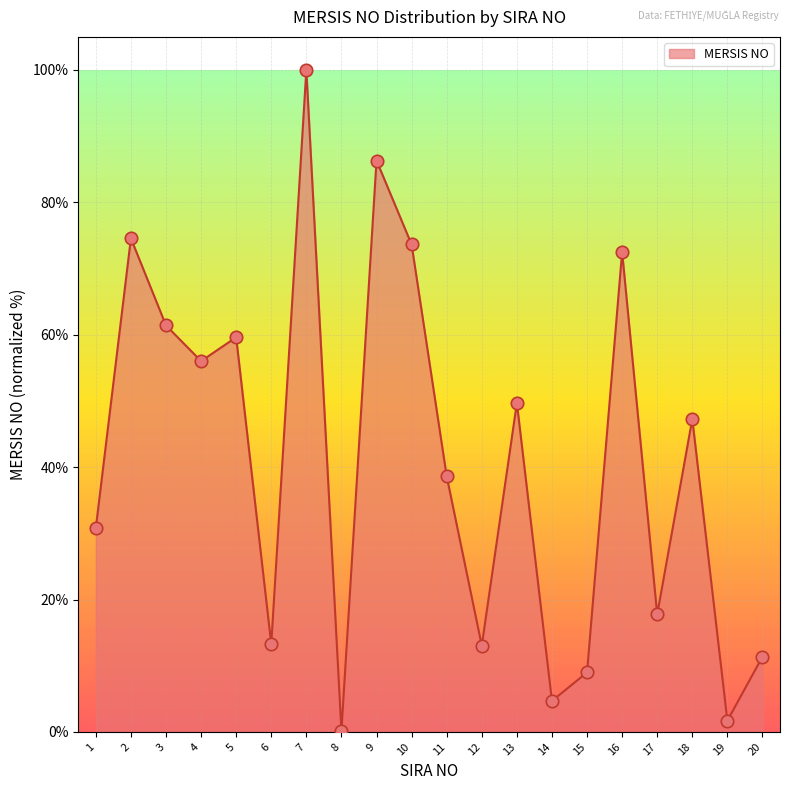

Which has a higher value, 2 or 16?

2